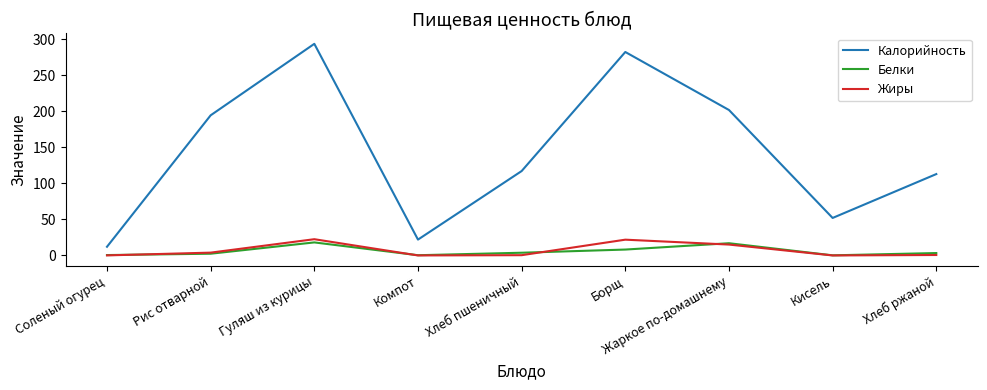

How many categories are shown in the chart?

9